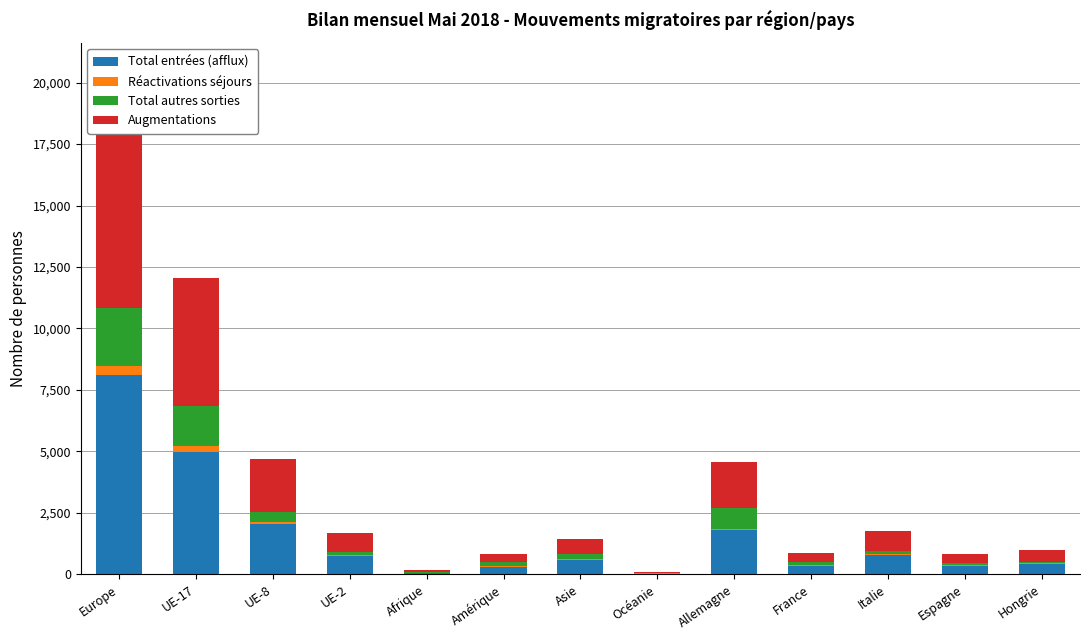

Reading right to left, list all the values displayed in this chart.

Total entrées (afflux): Hongrie=430	Espagne=349	Italie=788	France=359	Allemagne=1791	Océanie=34	Asie=598	Amérique=317	Afrique=60	UE-2=747	UE-8=2040	UE-17=4963	Europe=8102
Réactivations séjours: Hongrie=25	Espagne=17	Italie=25	France=15	Allemagne=67	Océanie=2	Asie=7	Amérique=12	Afrique=2	UE-2=22	UE-8=105	UE-17=238	Europe=375
Total autres sorties: Hongrie=63	Espagne=106	Italie=150	France=117	Allemagne=853	Océanie=22	Asie=240	Amérique=185	Afrique=44	UE-2=151	UE-8=387	UE-17=1654	Europe=2349
Augmentations: Hongrie=455	Espagne=366	Italie=813	France=374	Allemagne=1858	Océanie=36	Asie=605	Amérique=329	Afrique=62	UE-2=769	UE-8=2145	UE-17=5201	Europe=8477